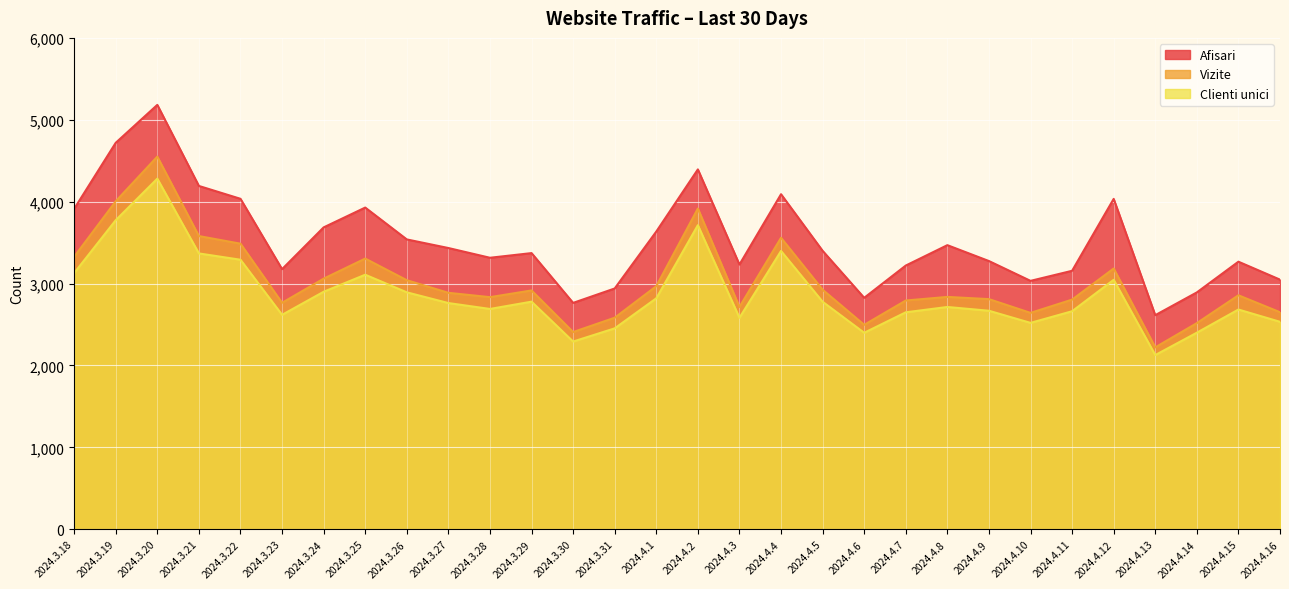

At which category does the chart reach its peak across all series?

2024.3.20